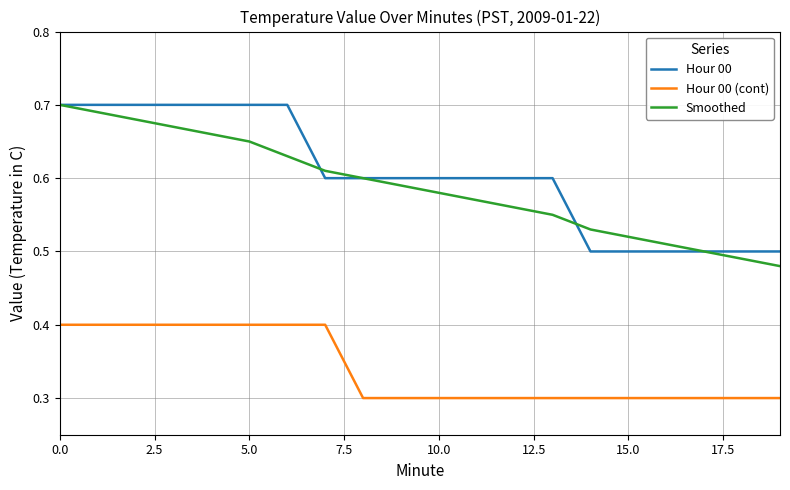

True or false: Hour 00 (cont) and Smoothed cross at least once.

False